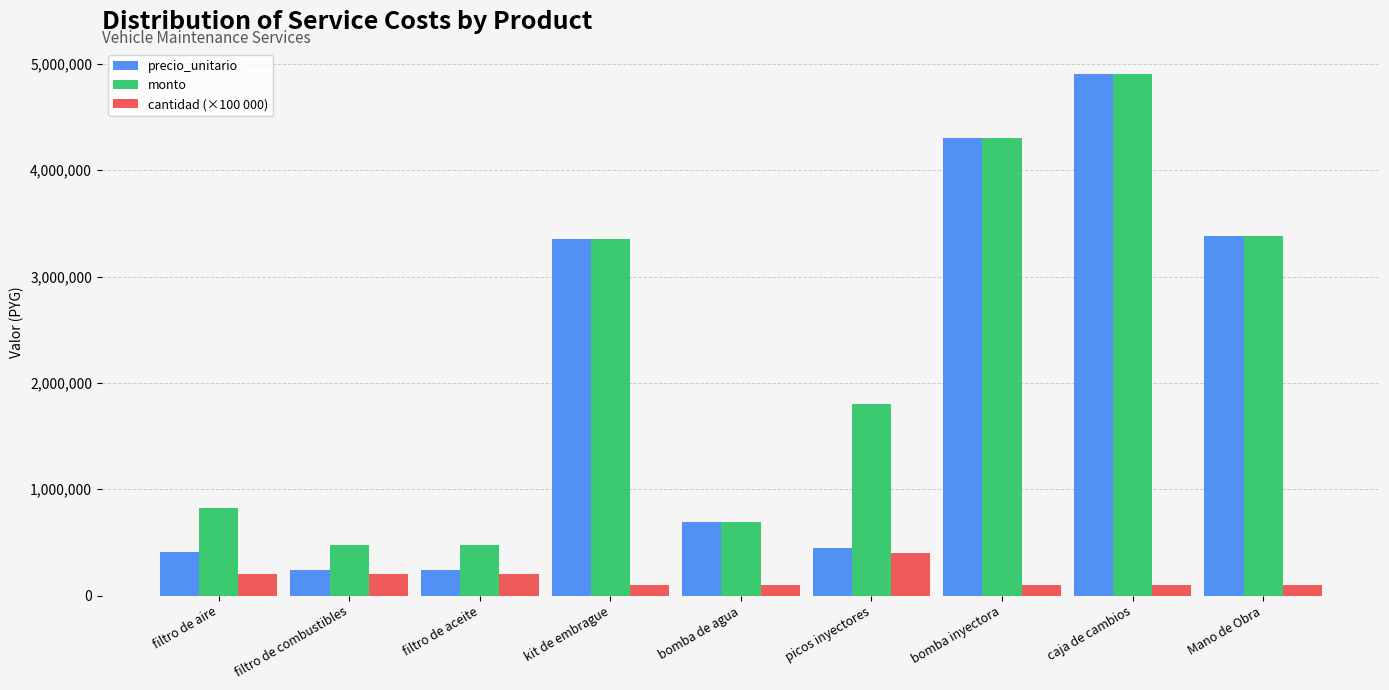

What is the spread (max minus min) of values at filtro de aire?

620000